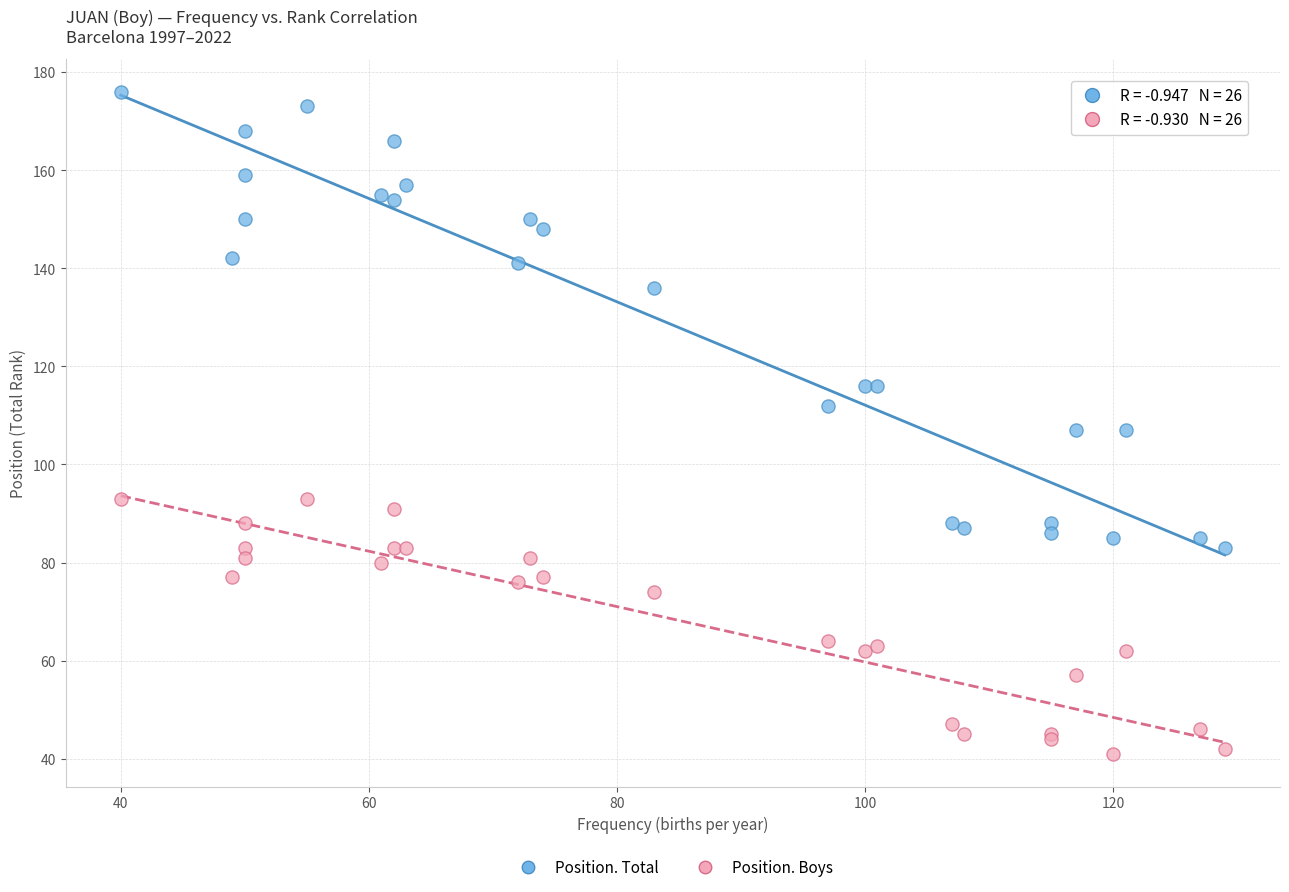

What is the X range (max minus min) for the scatter plot?

89